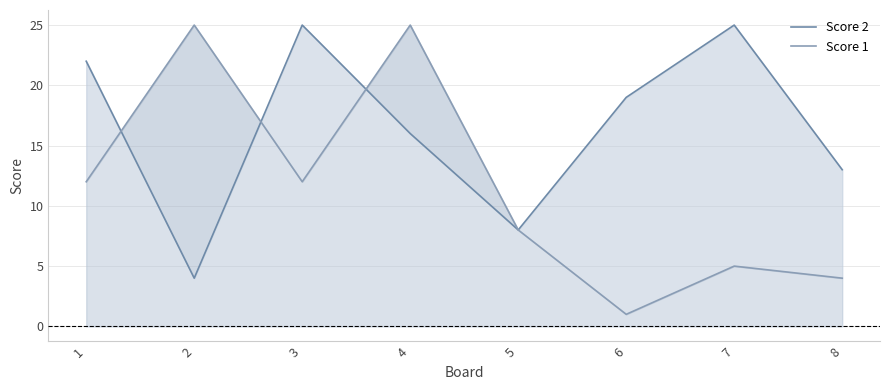

How many lines are shown in the chart?

2